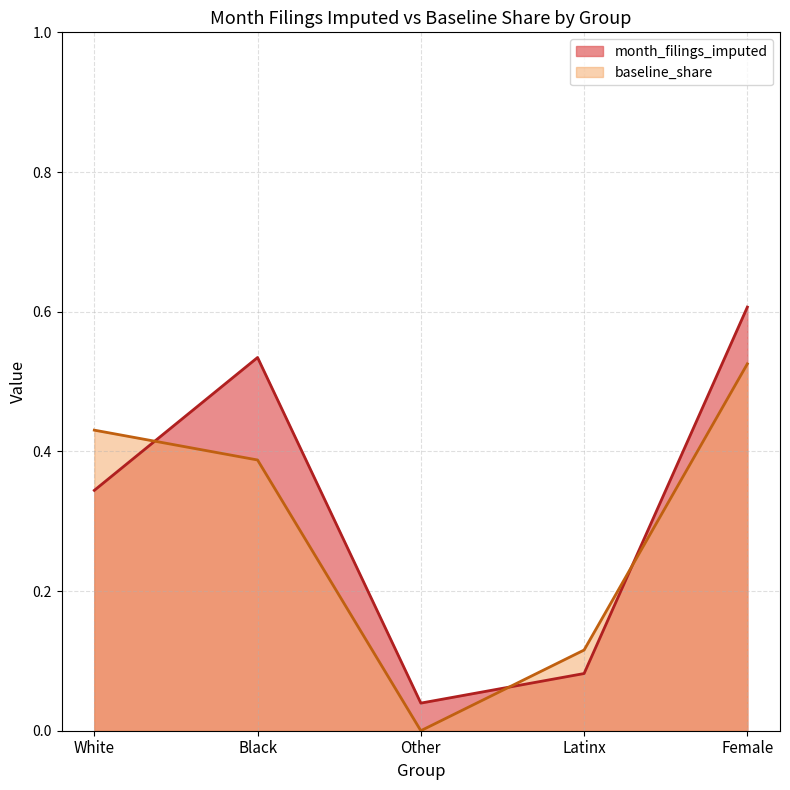

List the labels in order of value, smallest first.

Other, Latinx, White, Black, Female